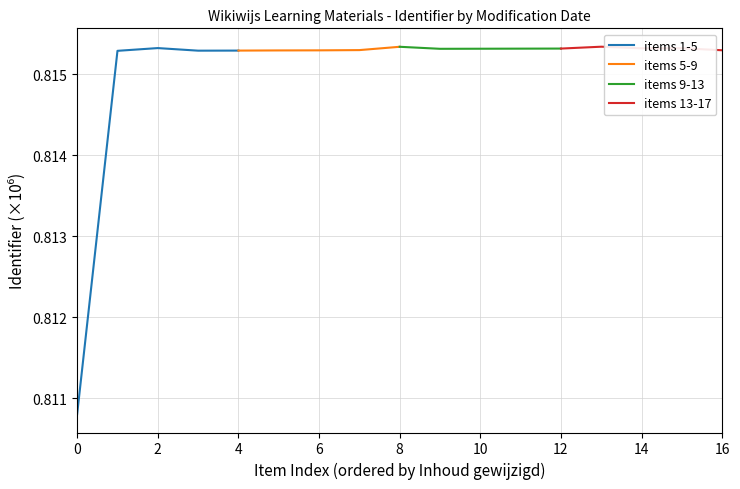

What is the value of the items 5-9 point at the 5th from the left?

0.8